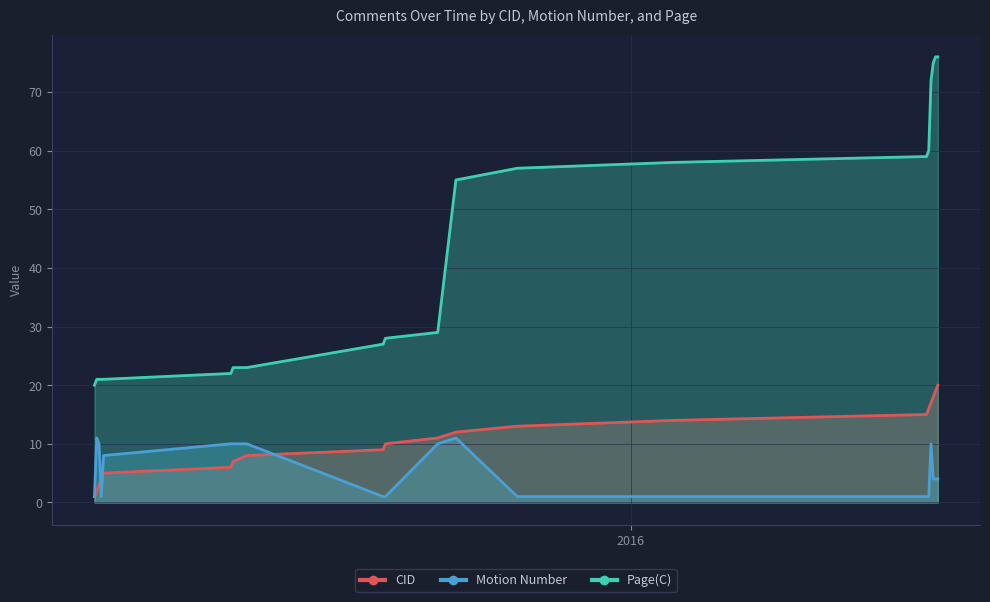

How many lines are shown in the chart?

3